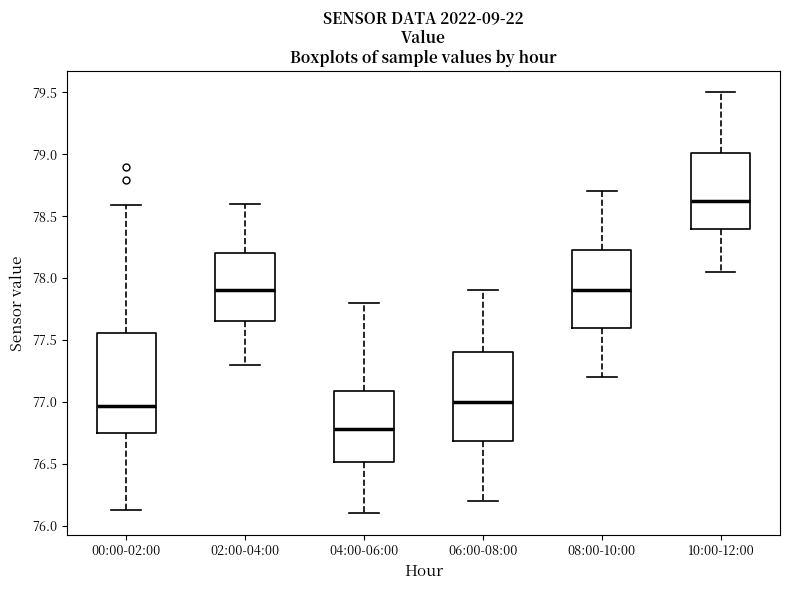

Where is the upper edge of the box for 04:00-06:00 on the y-axis? The values are not printed on the chart, so give them approximately, as read against the axis.

77.10